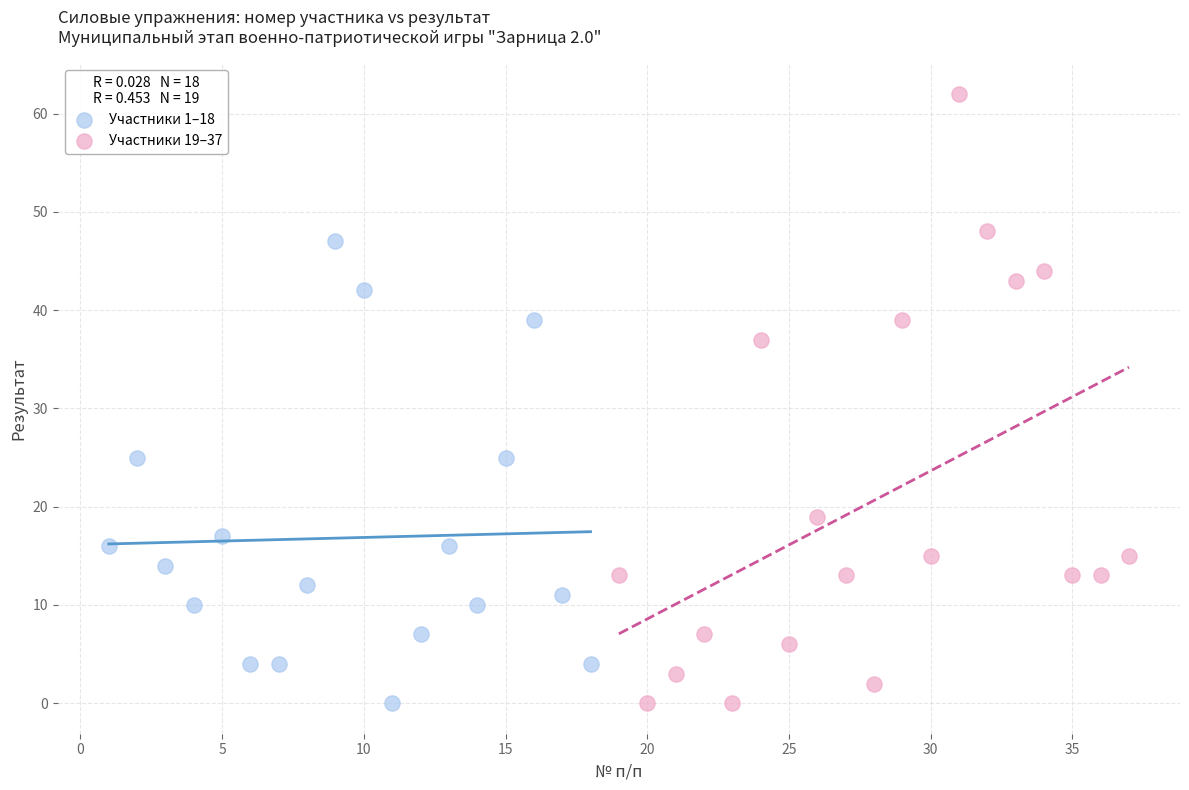

Which series has the largest Y range (max minus min)?

Участники 19–37